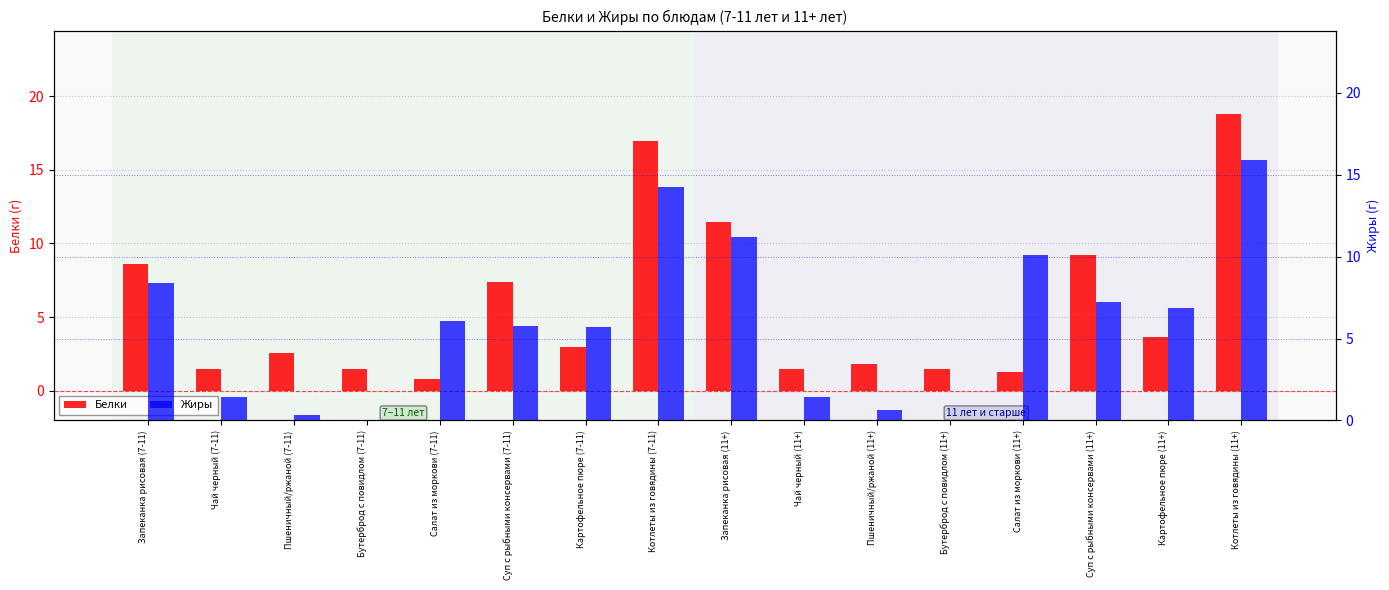

How many data points does each series have?

16